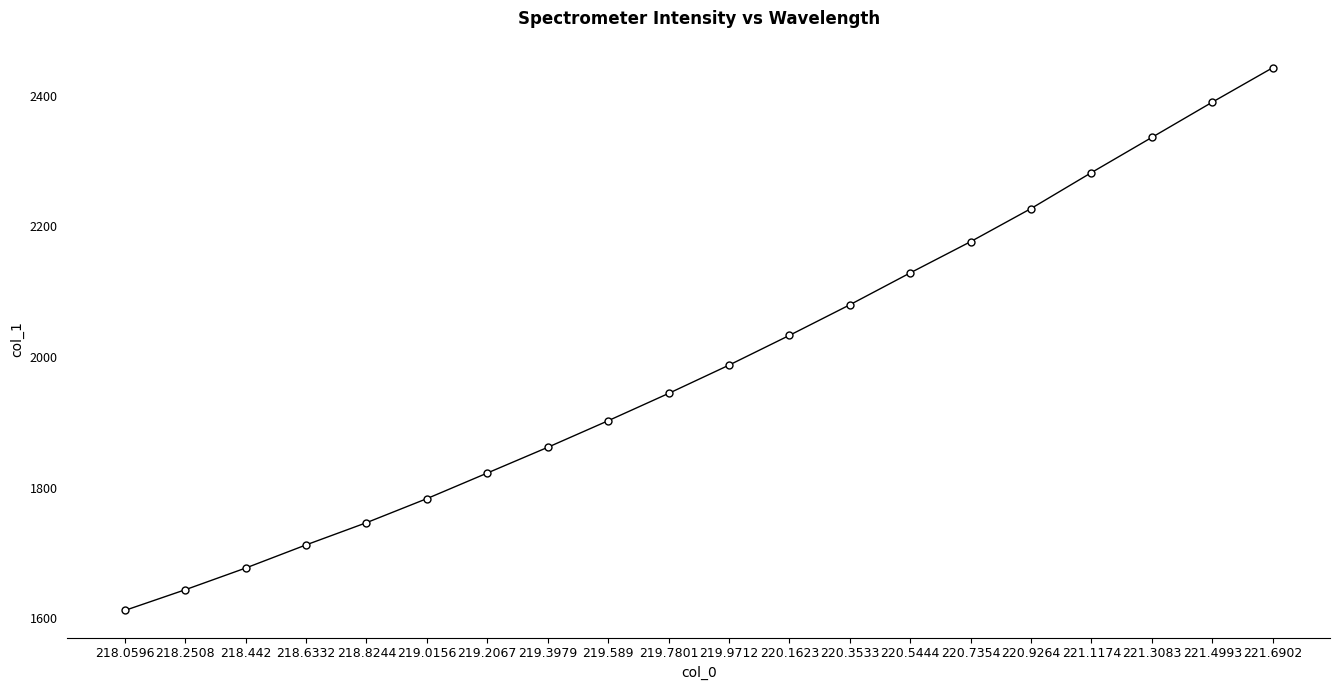

Count the number of categories in the chart.

20